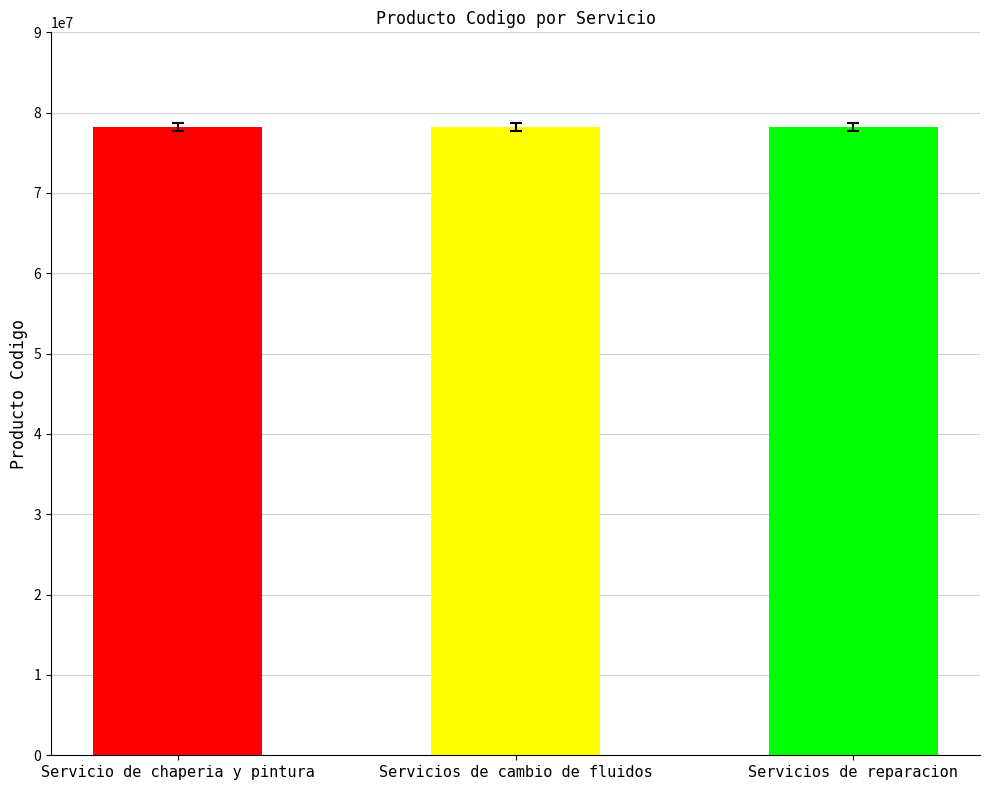

What is the change in value from Servicio de chaperia y pintura to Servicios de reparacion?

-100